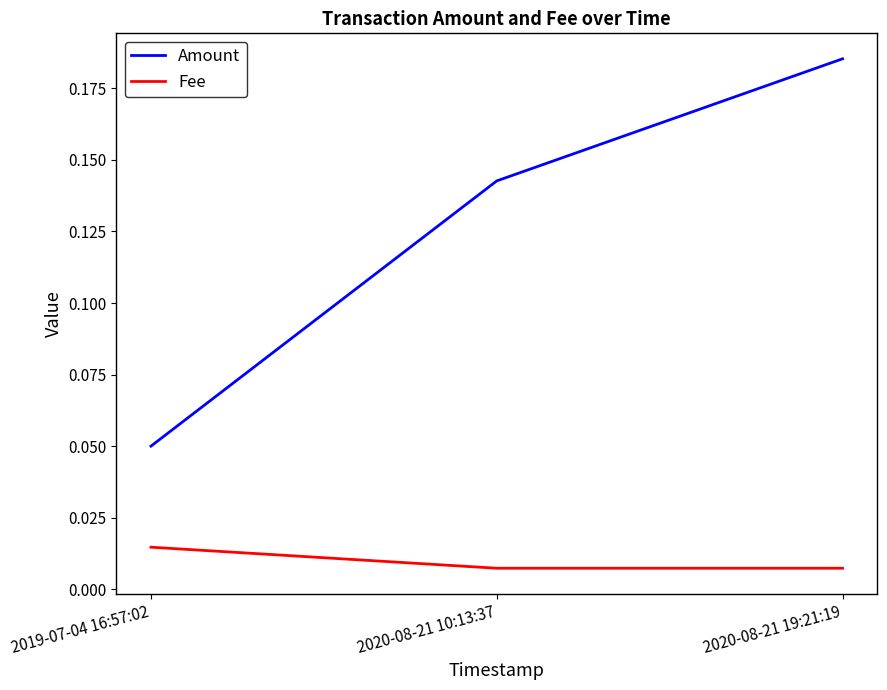

Between 2019-07-04 16:57:02 and 2020-08-21 10:13:37, which series saw the biggest shift?

Amount